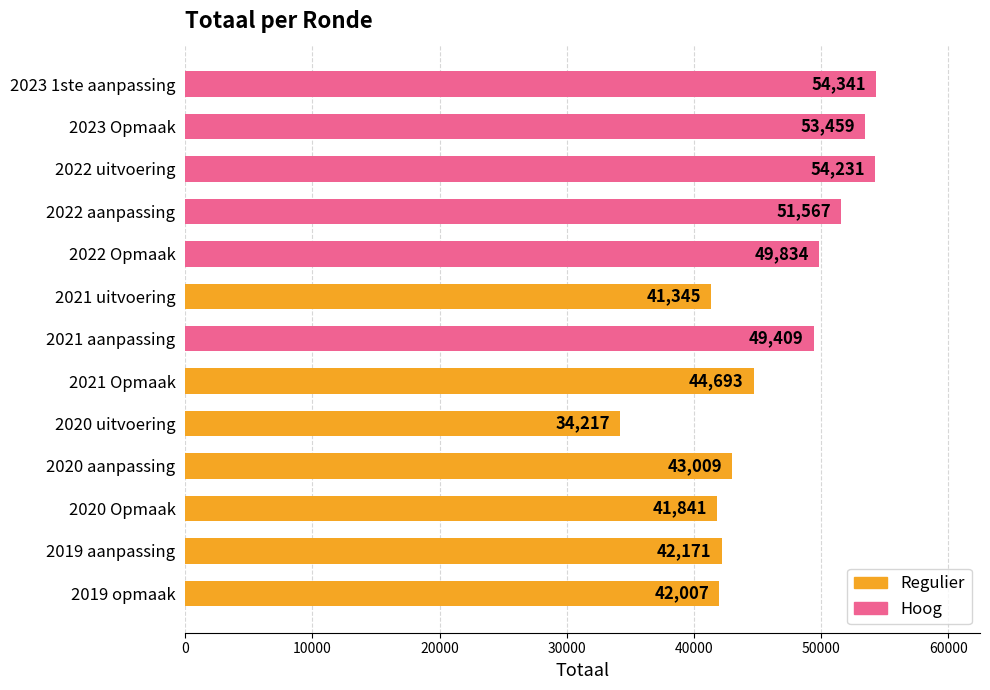

List the labels in order of value, smallest first.

2020 uitvoering, 2021 uitvoering, 2020 Opmaak, 2019 opmaak, 2019 aanpassing, 2020 aanpassing, 2021 Opmaak, 2021 aanpassing, 2022 Opmaak, 2022 aanpassing, 2023 Opmaak, 2022 uitvoering, 2023 1ste aanpassing